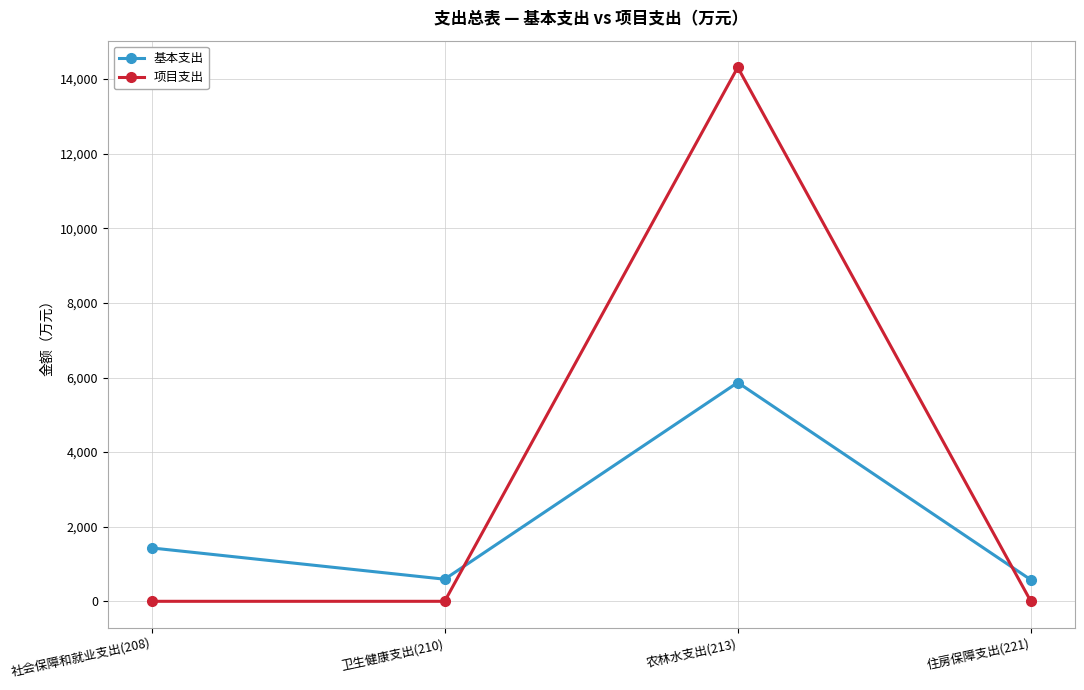

What is the label of the 1st point from the right?

住房保障支出(221)